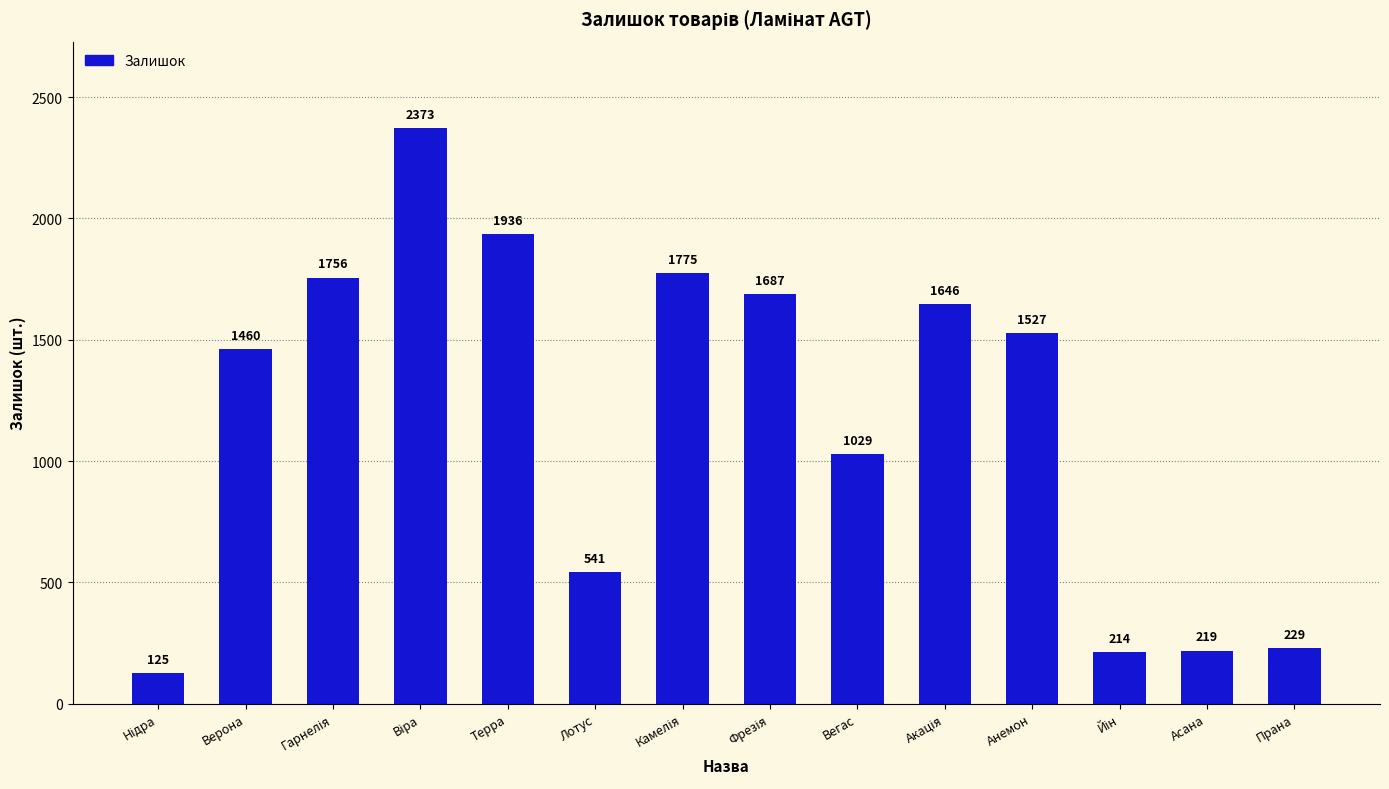

Reading right to left, list all the values displayed in this chart.

229	219	214	1527	1646	1029	1687	1775	541	1936	2373	1756	1460	125